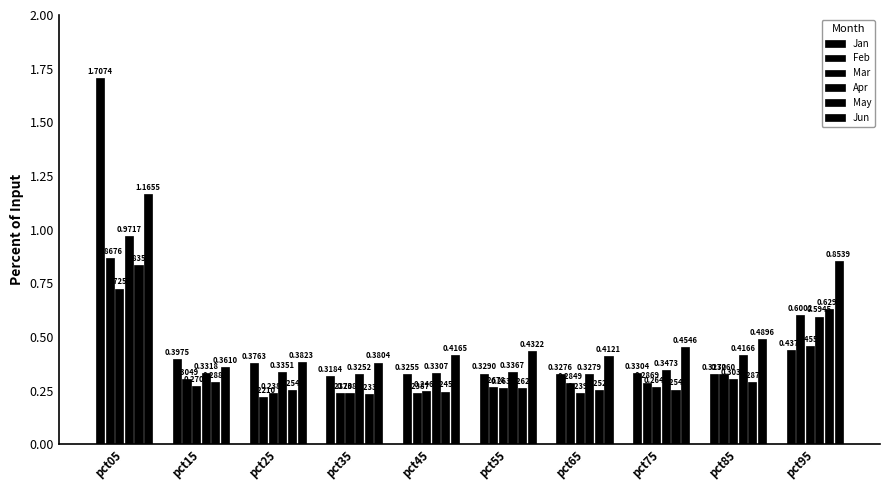

The Feb series shows 0.9 at pct05. True or false?

True